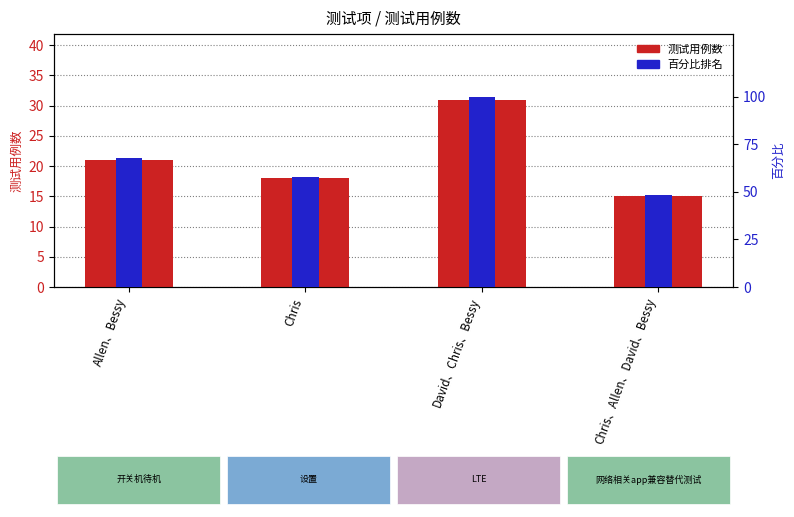

What is the average value of the 百分比排名 series?

68.5